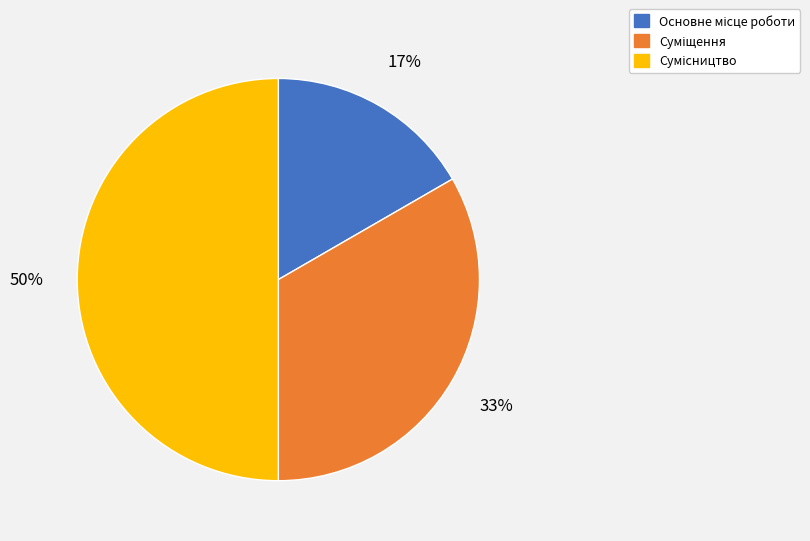

To the nearest percent, what is the difference between the largest and smallest slice percentages?

33%